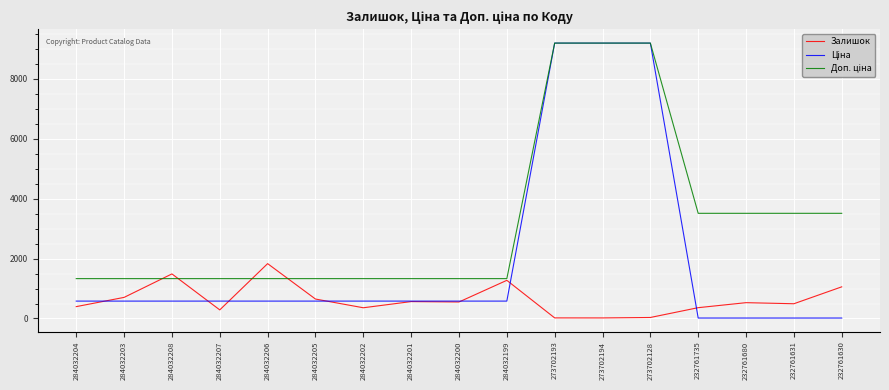

Is this an area chart (filled region under the line)?

No